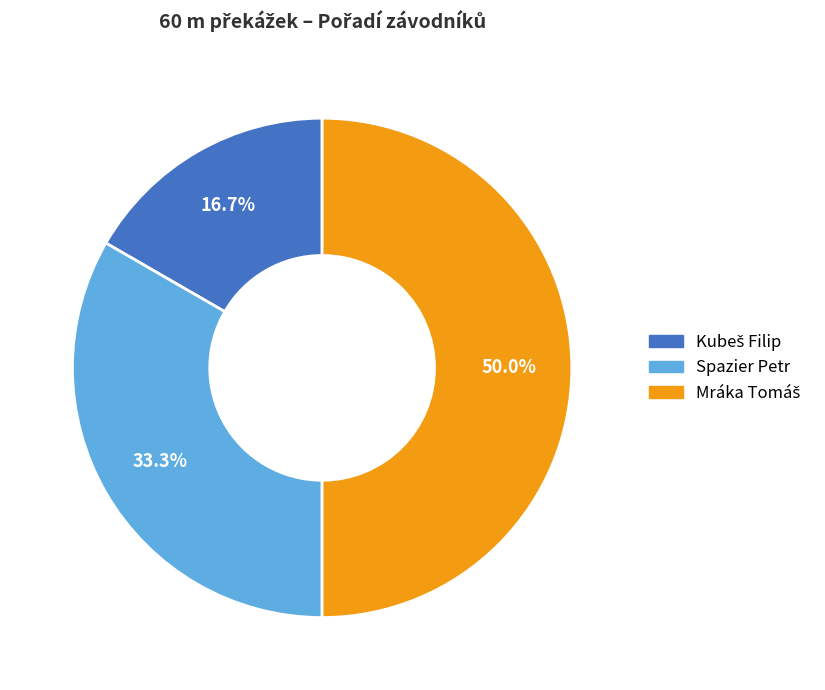

Is there any slice that represents more than half of the pie?

No